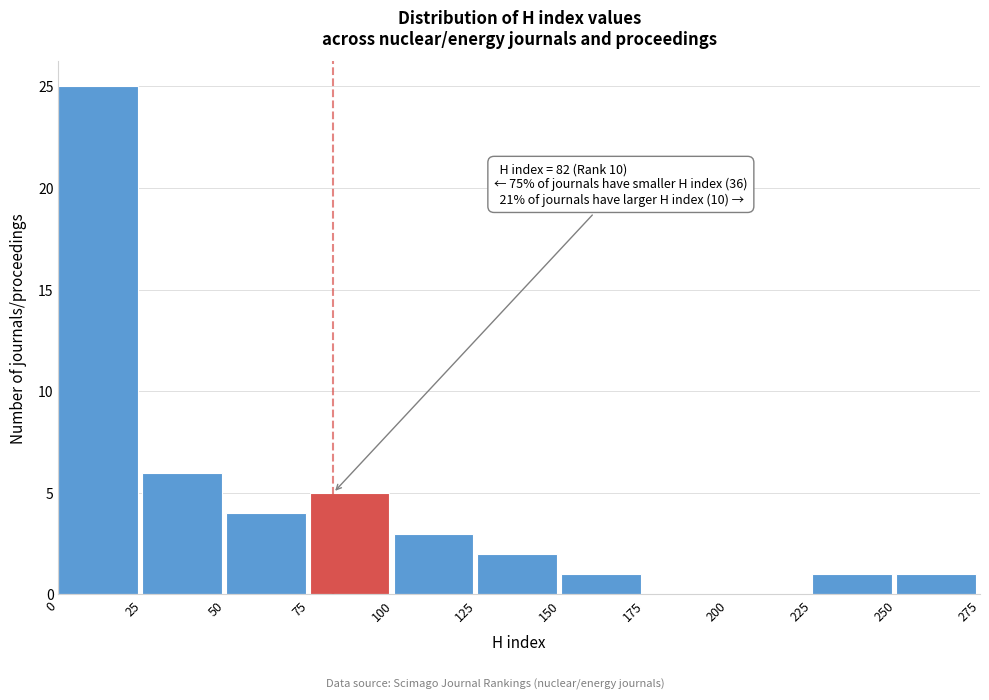

Which range on the x-axis has the tallest bar?

0 to 25